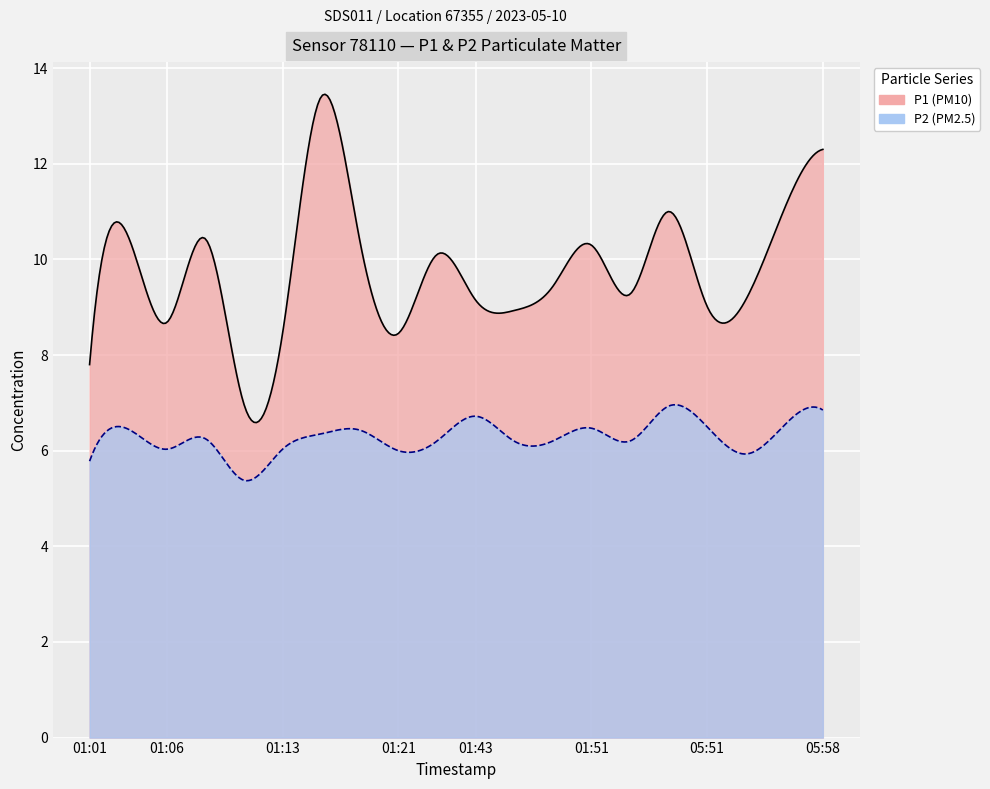

True or false: P1 and P2 intersect in this chart.

False